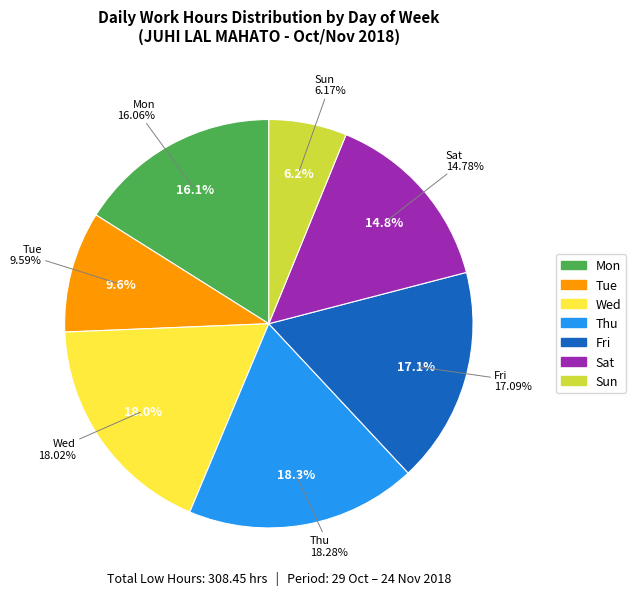

The 19-Mon slice represents 1% of the pie. True or false?

False